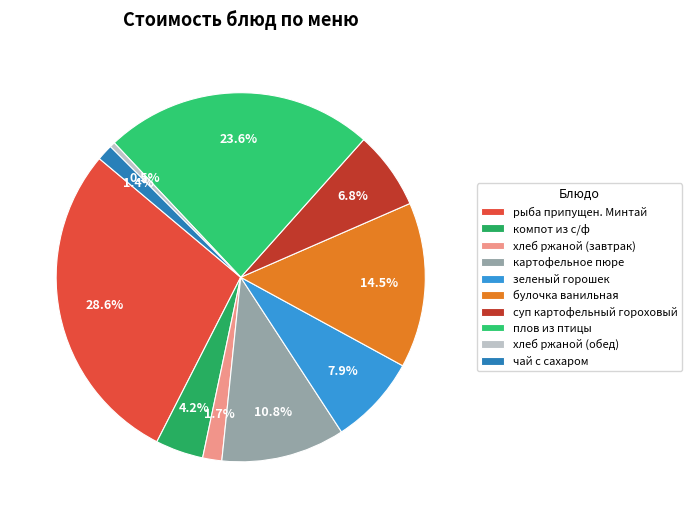

Does any single category account for the majority?

No